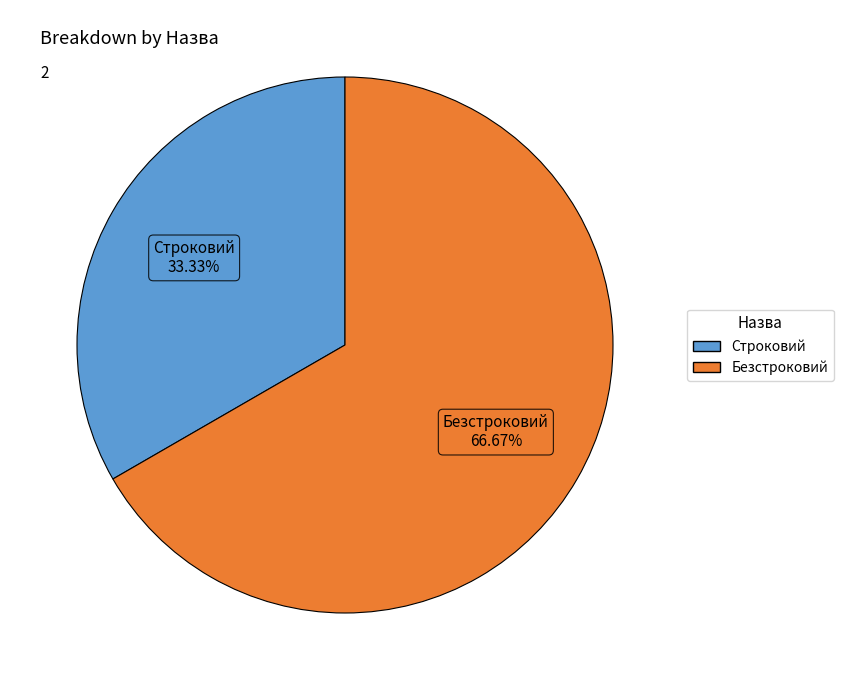

How many slices are in this pie chart?

2